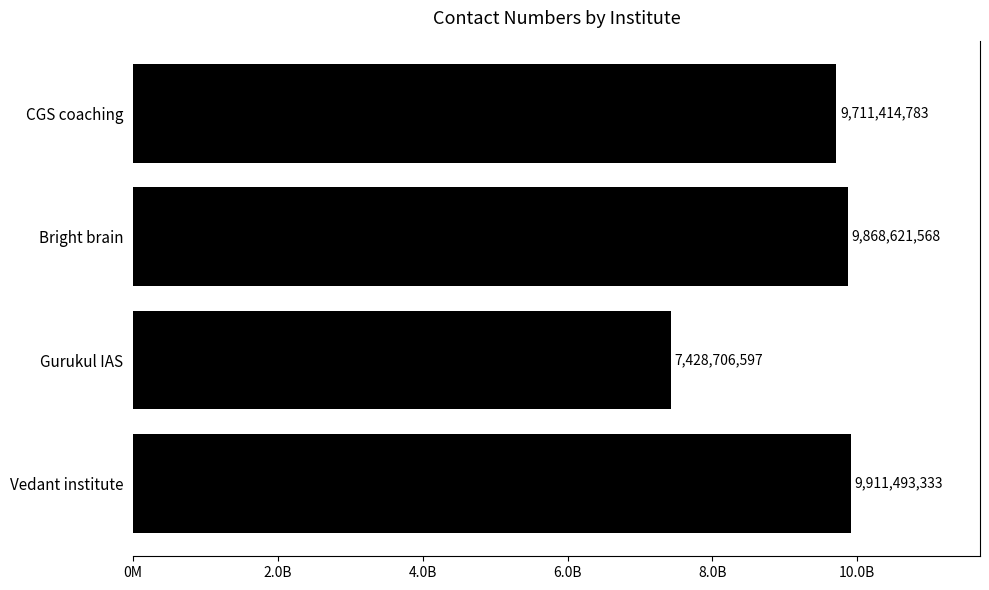

Does the chart contain any negative values?

No